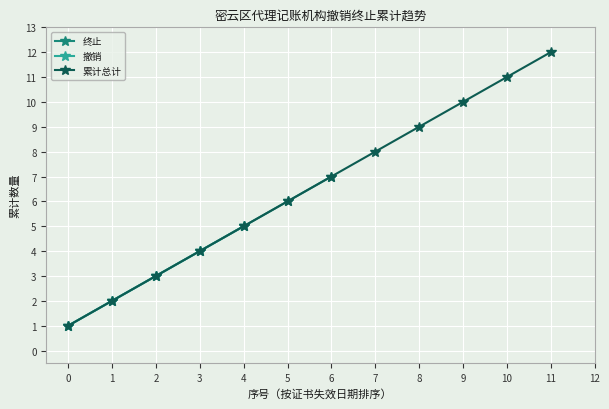

The value of 终止 at 3 is 4. True or false?

True